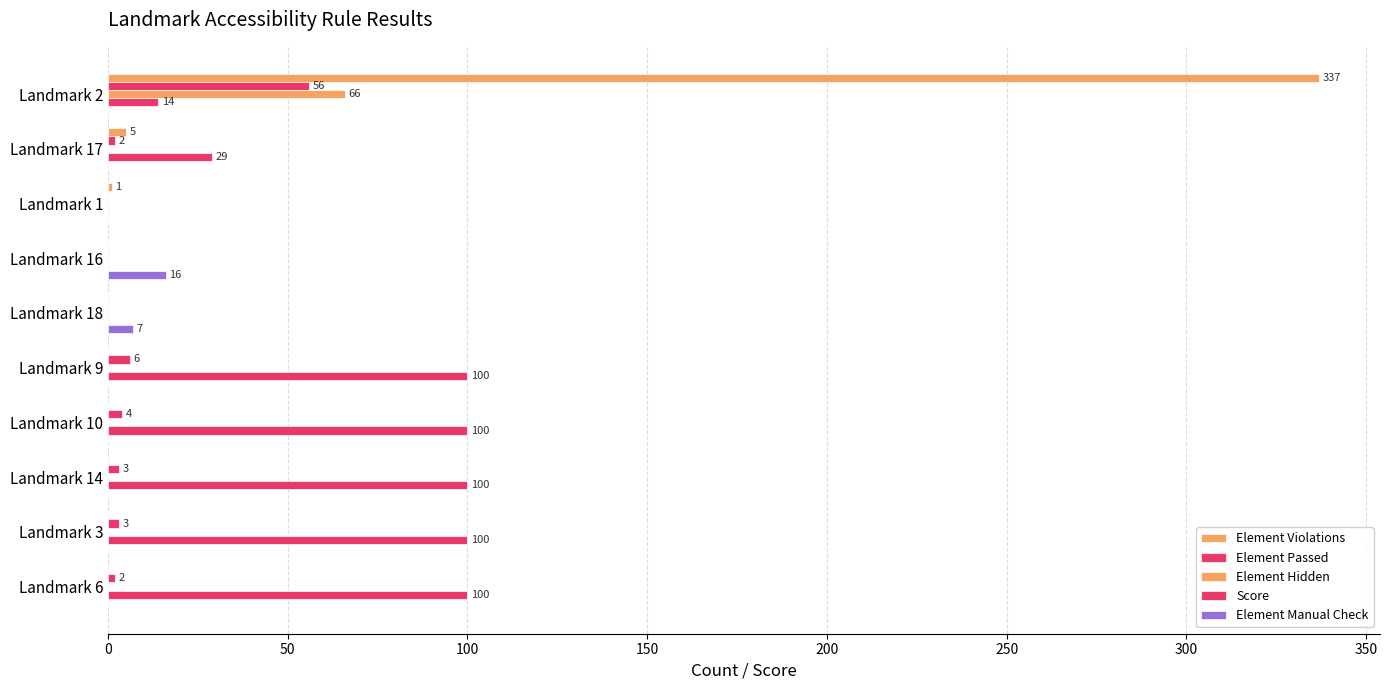

Reading left to right, list all the values displayed in this chart.

Element Violations: 337	5	1	0	0	0	0	0	0	0
Element Passed: 56	2	0	0	0	6	4	3	3	2
Element Hidden: 66	0	0	0	0	0	0	0	0	0
Score: 14	29	0	0	0	100	100	100	100	100
Element Manual Check: 0	0	0	16	7	0	0	0	0	0